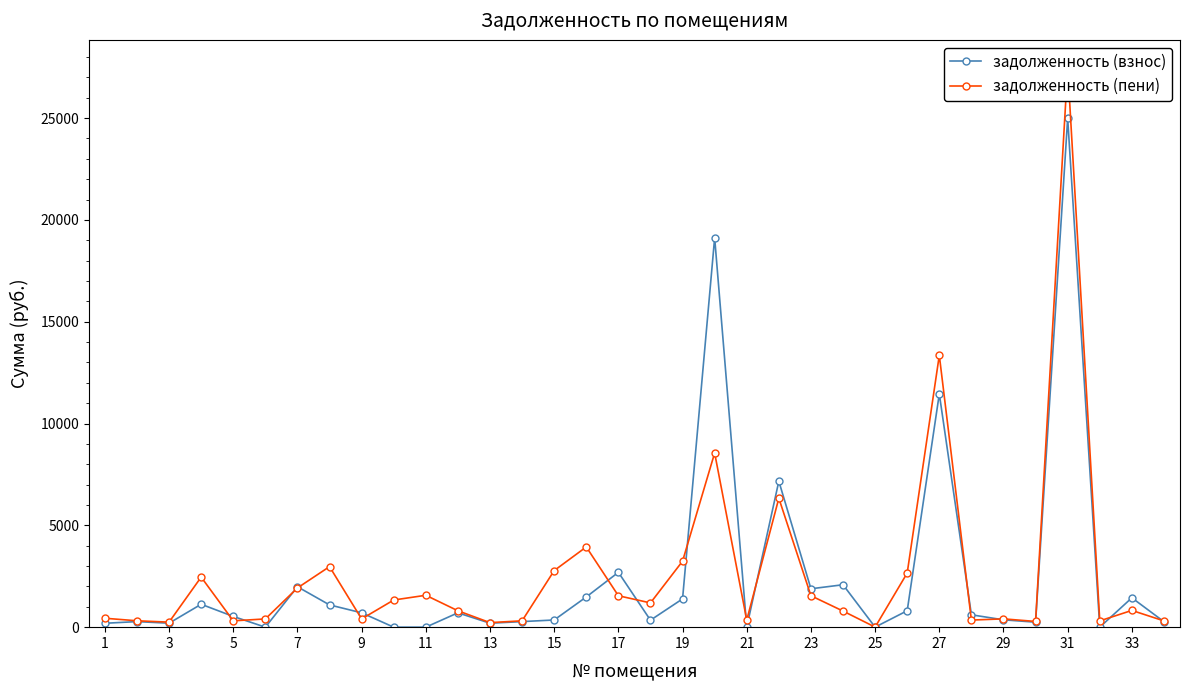

True or false: задолженность (взнос) and задолженность (пени) cross at least once.

True